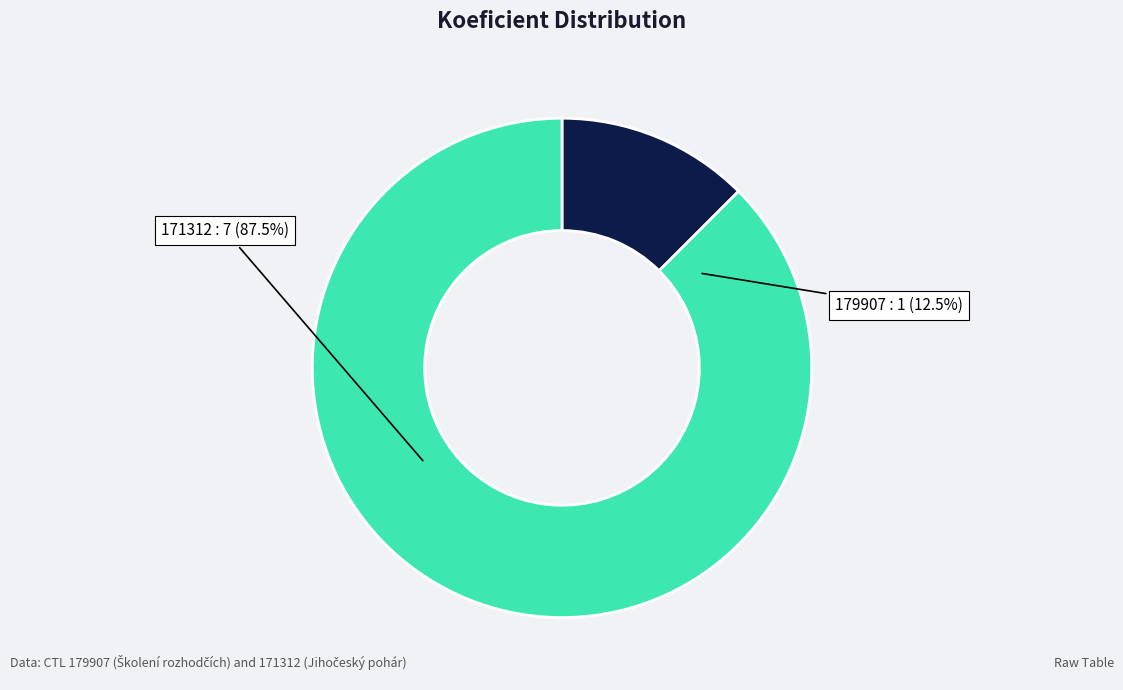

Between 179907 and 171312, which is larger?

171312